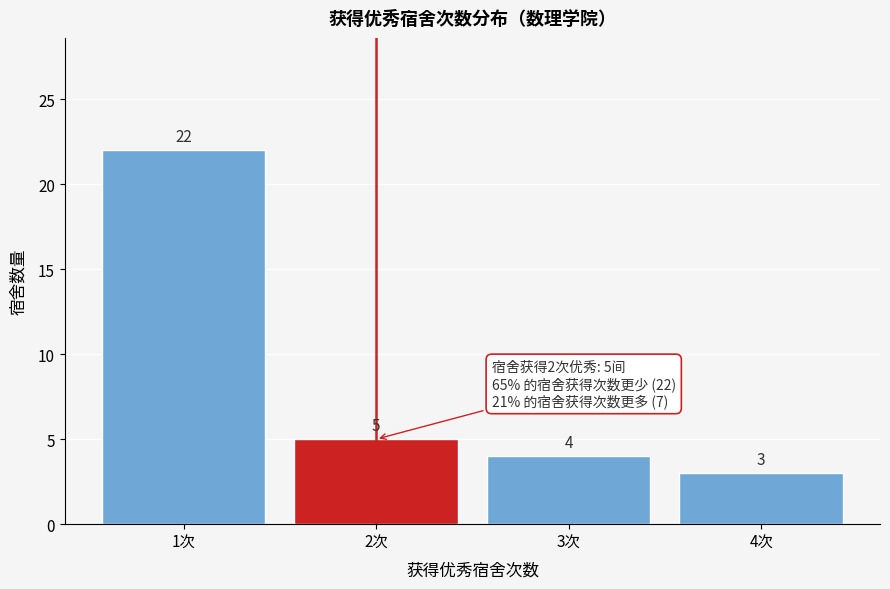

Reading left to right, list all the values displayed in this chart.

22	5	4	3